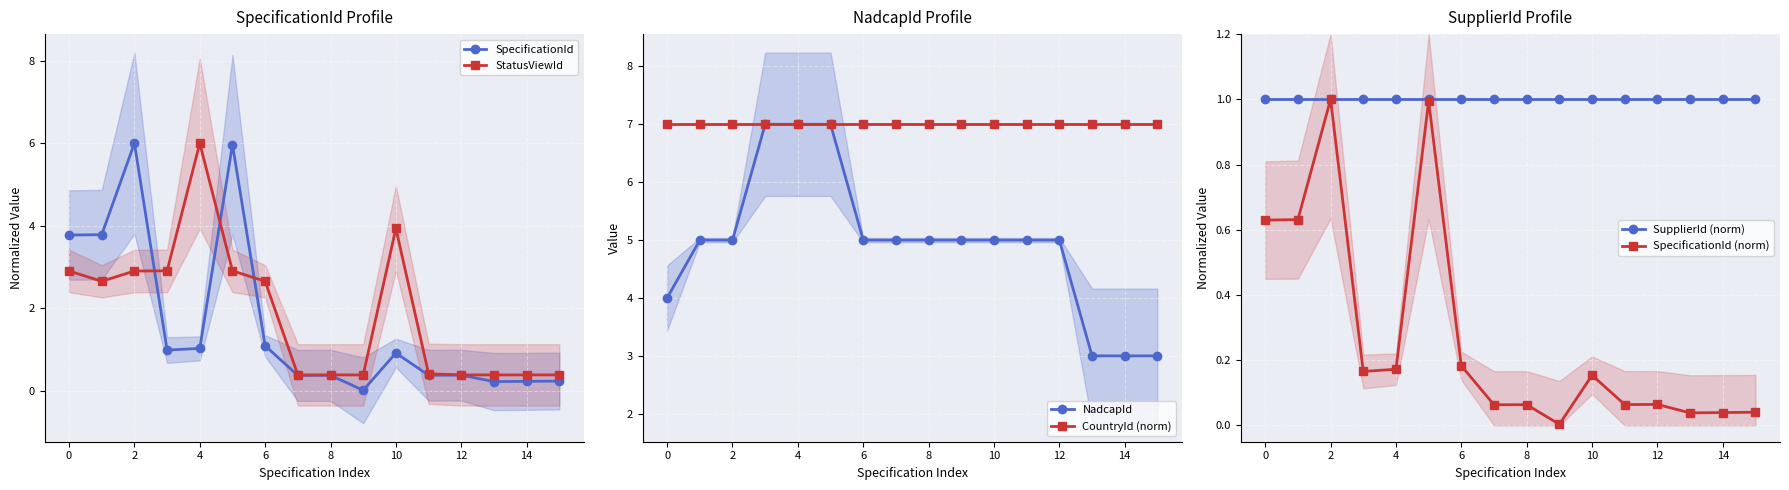

What is the label of the 15th point from the left?

14